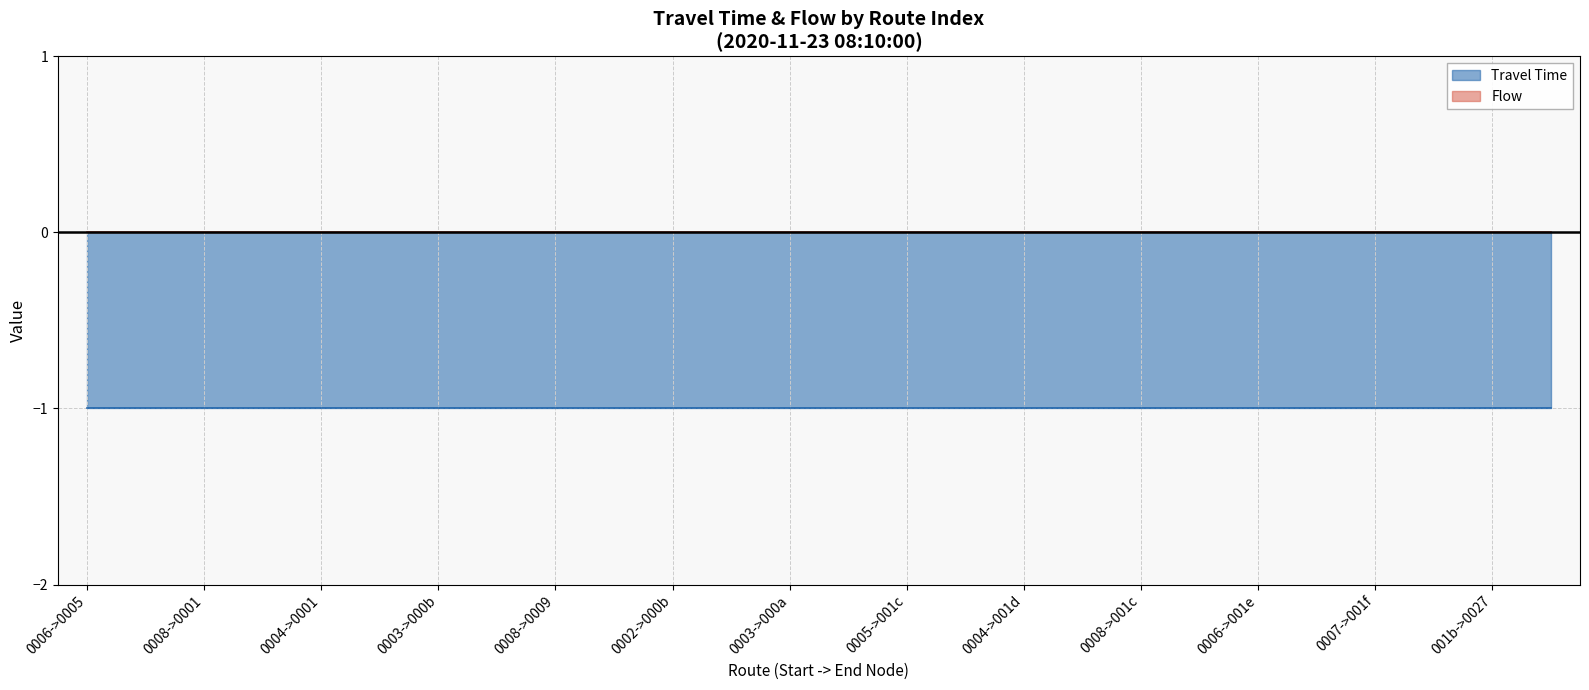

Between 18 and 17, which is larger?

18